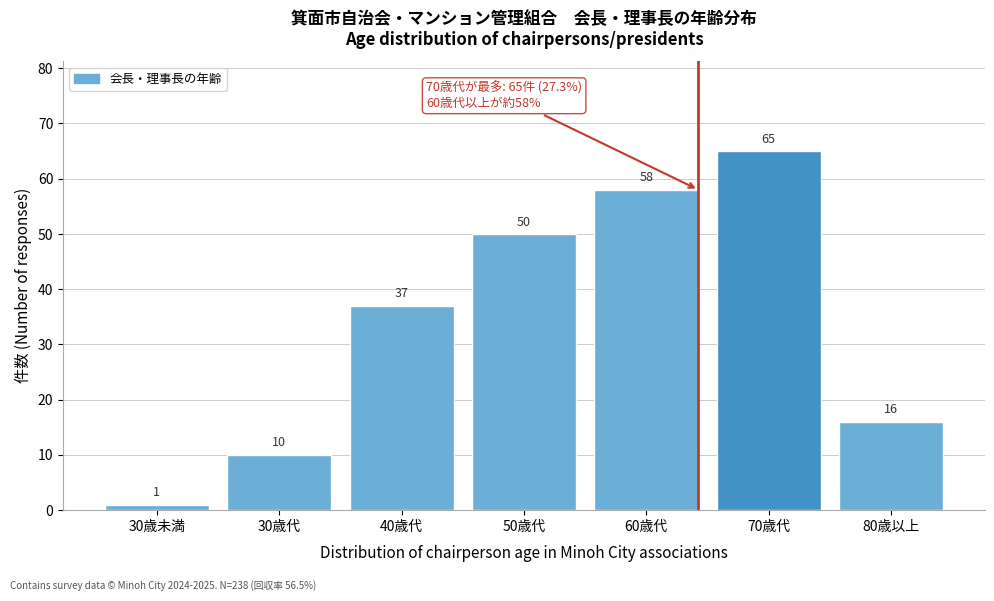

Reading left to right, what are all the values shown in this chart?

1	10	37	50	58	65	16